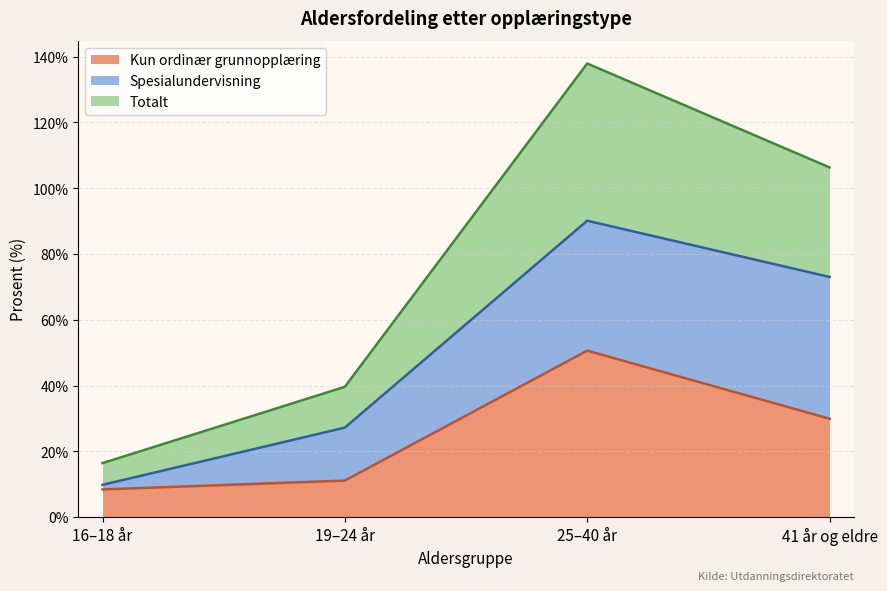

What is the minimum value shown in the chart?

8.4